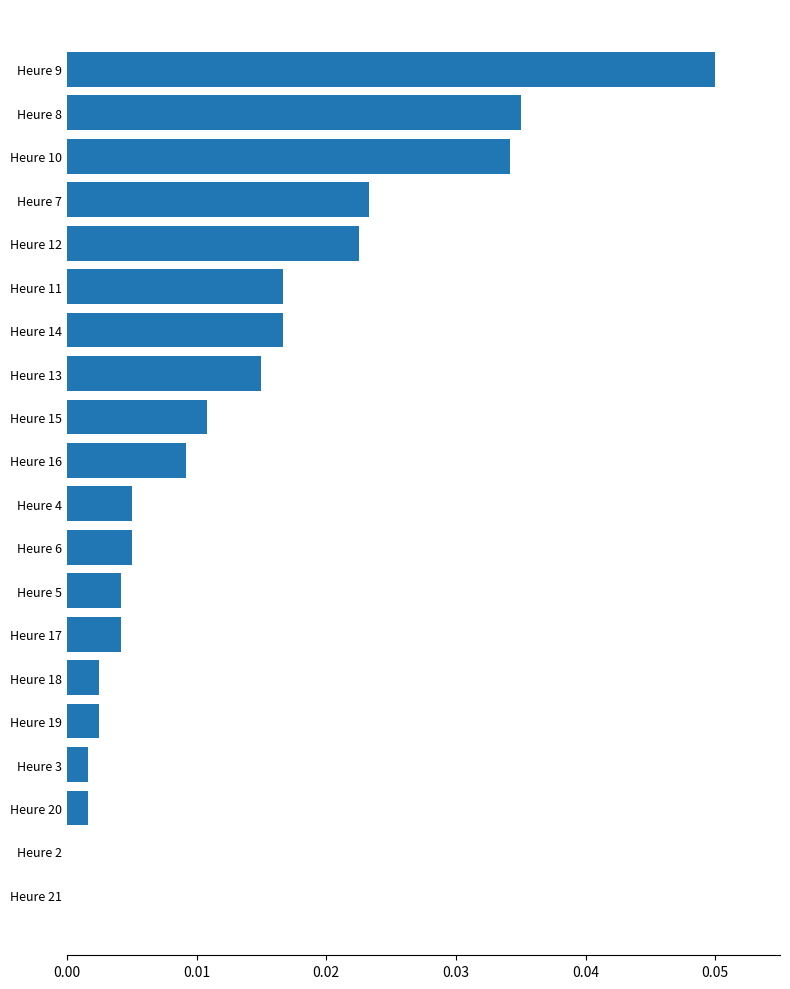

The chart shows a value of 0.0 at Heure 3. True or false?

True